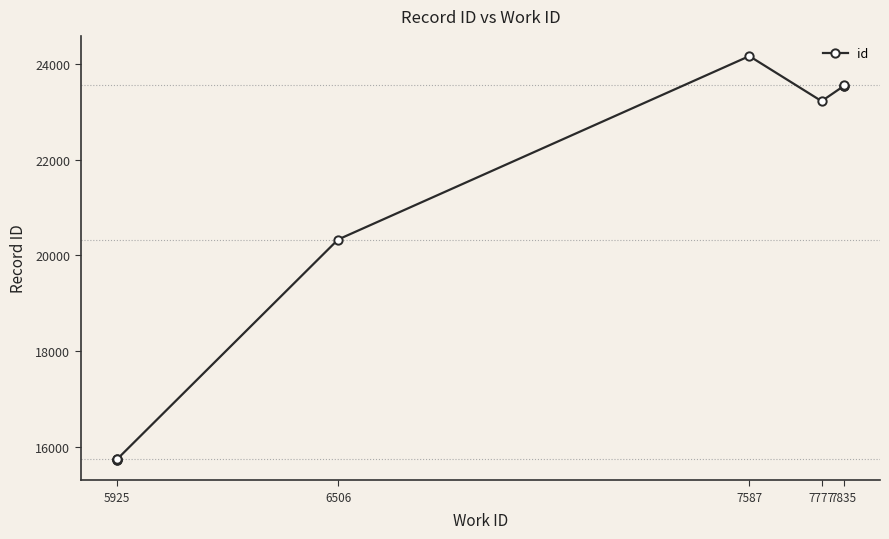

Which label corresponds to the smallest value in the chart?

5925